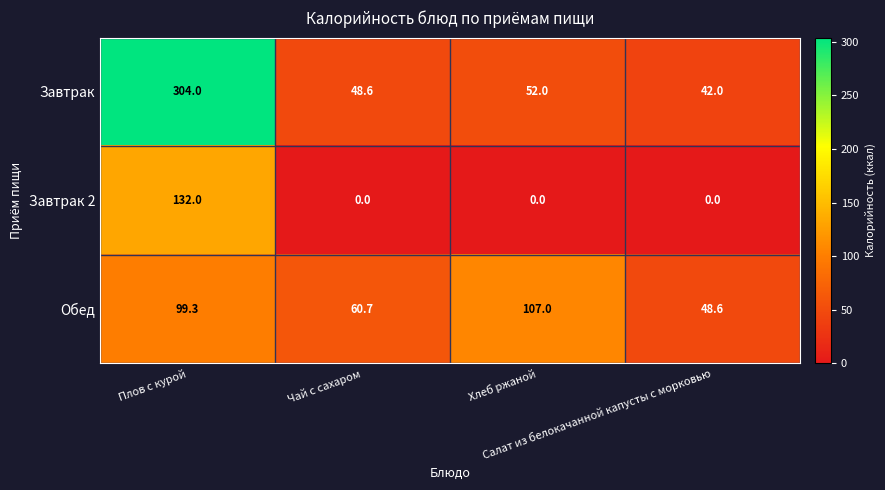

Count the Завтрак 2 values in the range 0 to 132.

4